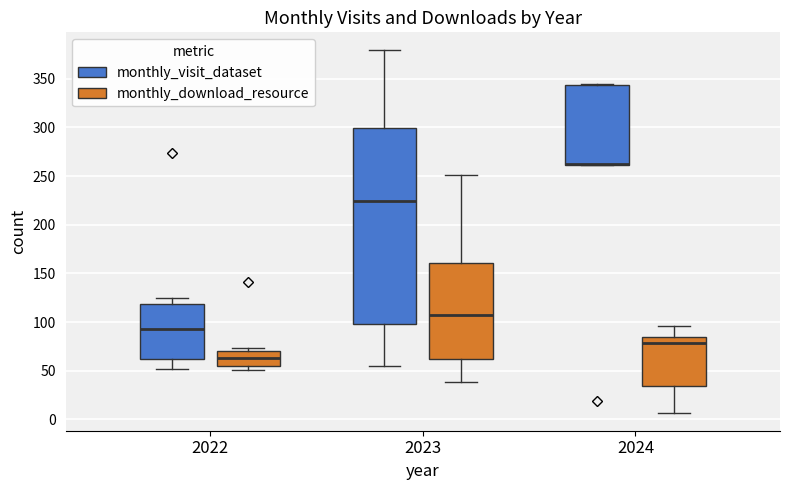

Comparing the boxes themselves (not the whiskers), which one is the tallest?

2023 (monthly_visit_dataset)